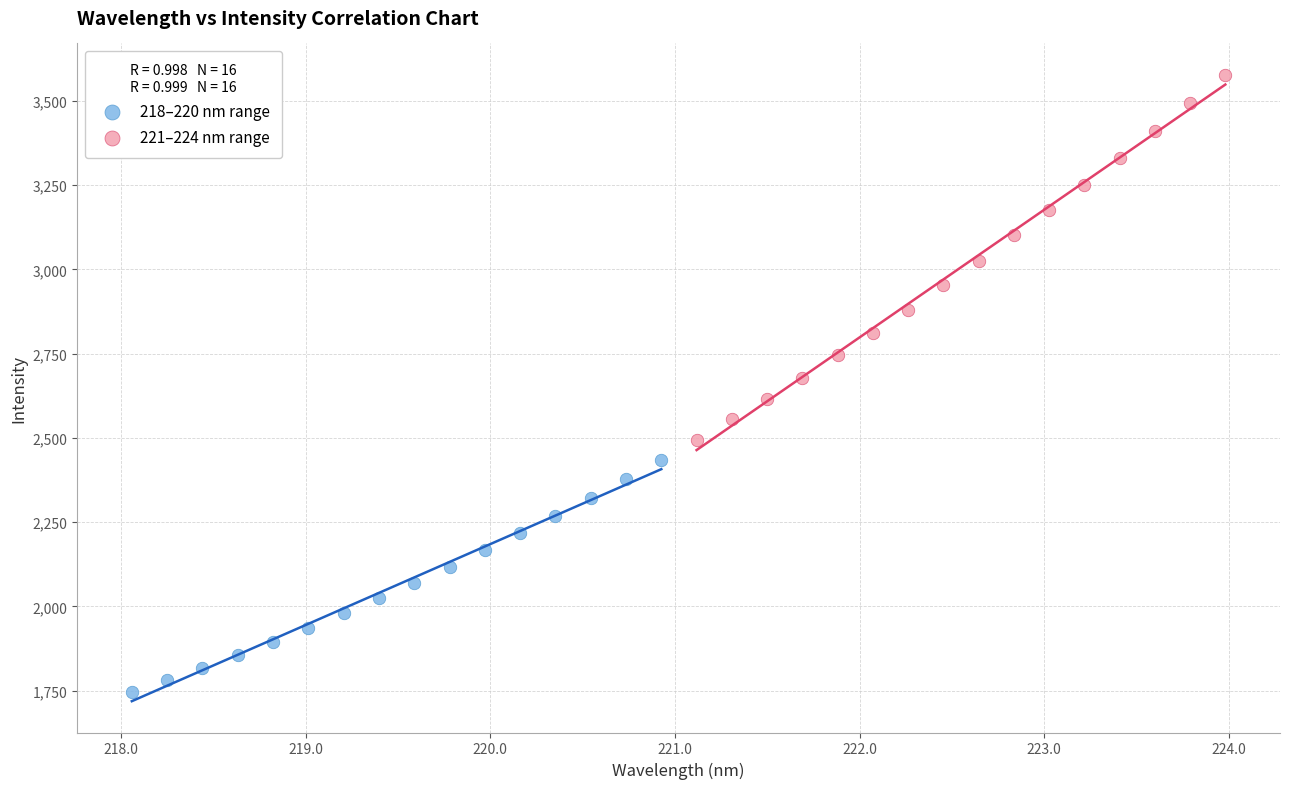

Which series reaches the maximum Y coordinate?

221–224 nm range